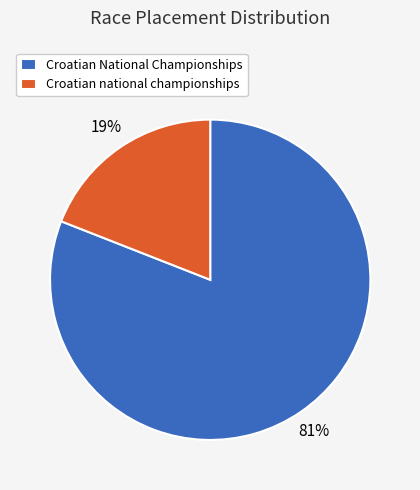

How many segments does this pie chart have?

2